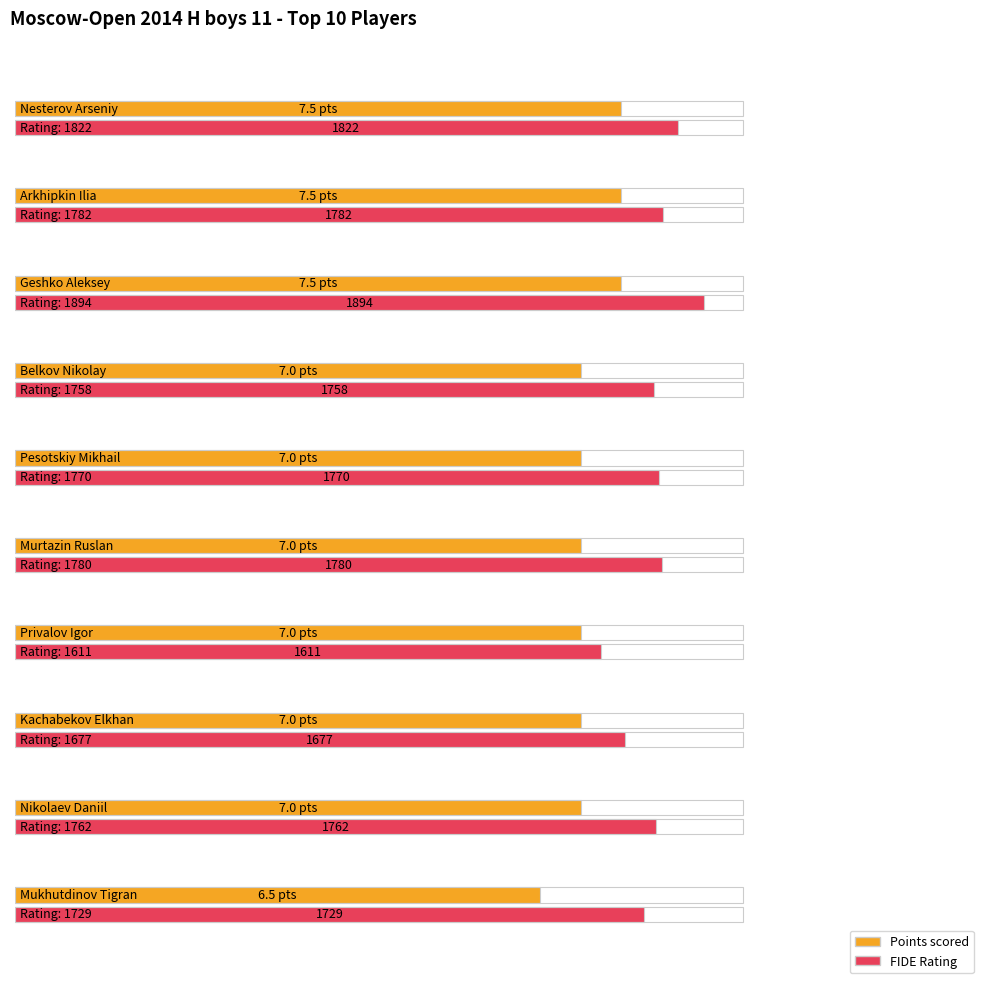

Which label corresponds to the smallest value in the chart?

Mukhutdinov Tigran